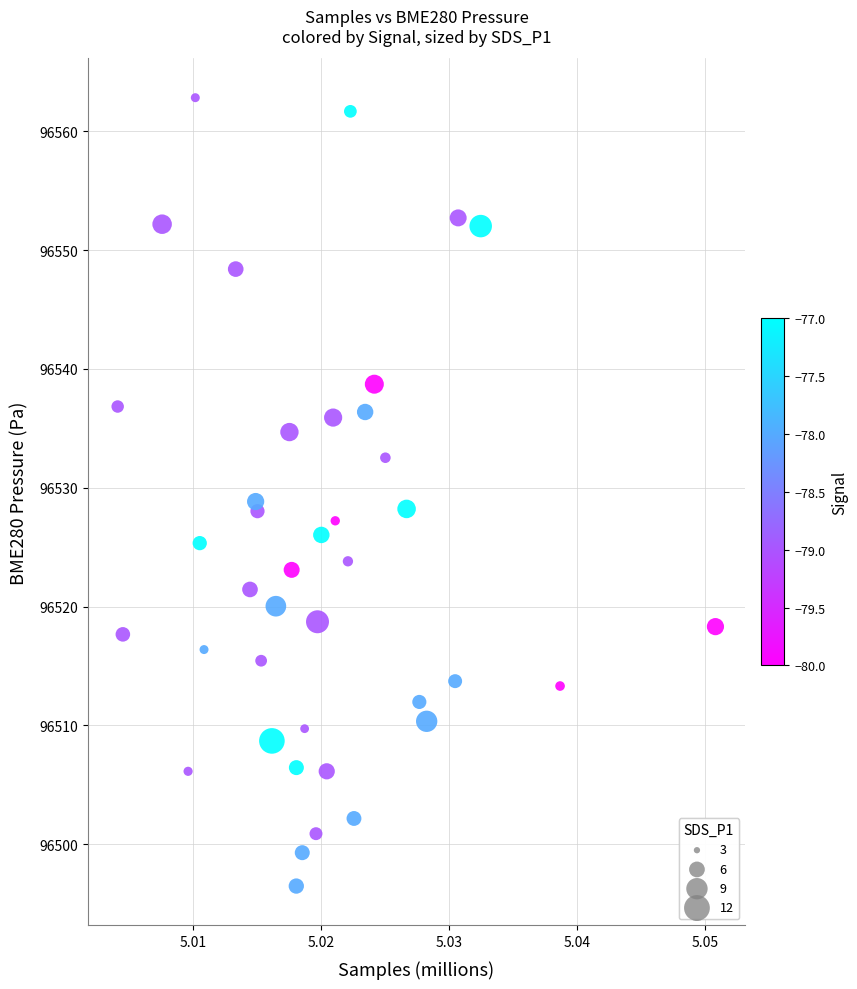

What is the range of Y values (max minus min)?

66.4